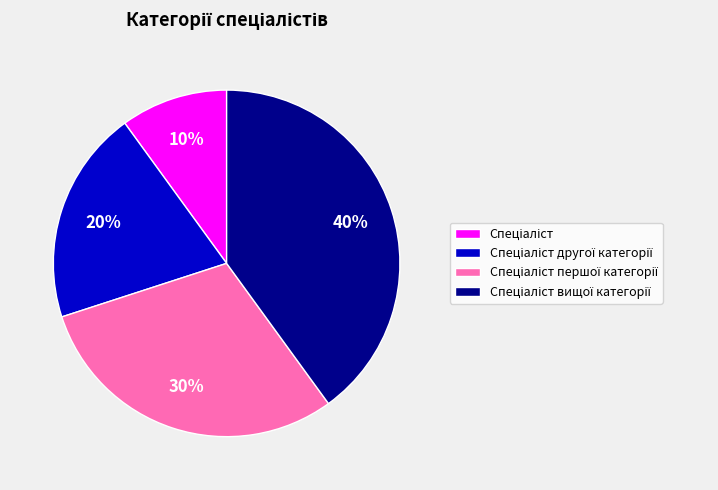

Is there any slice that represents more than half of the pie?

No